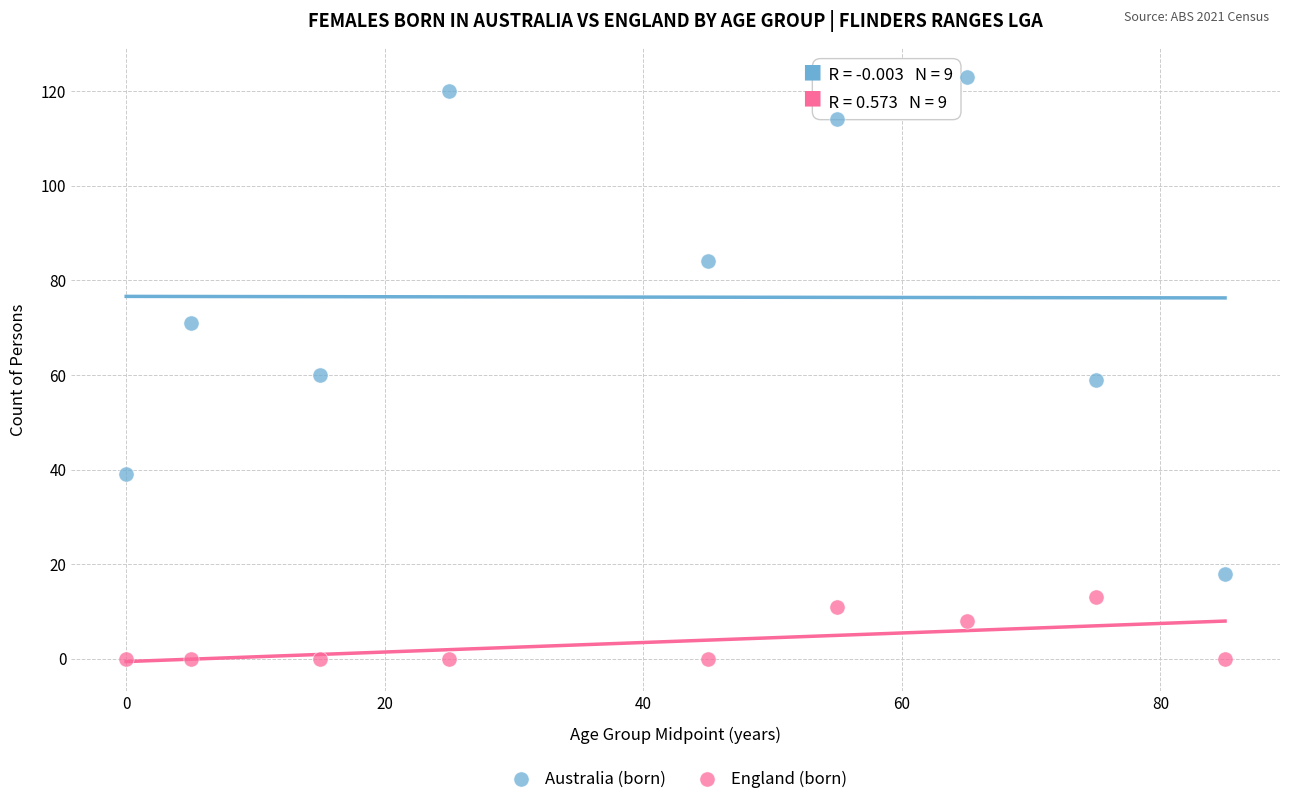

Across all data points, what is the range of Y values (max minus min)?

123